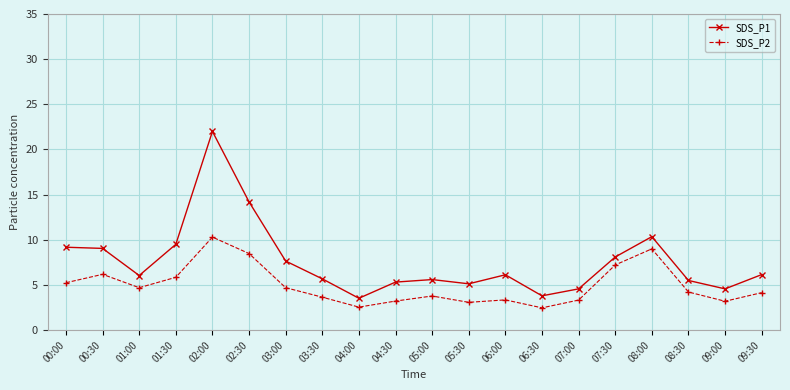

Is it true that SDS_P2 equals 5.5 at 04:30?

False